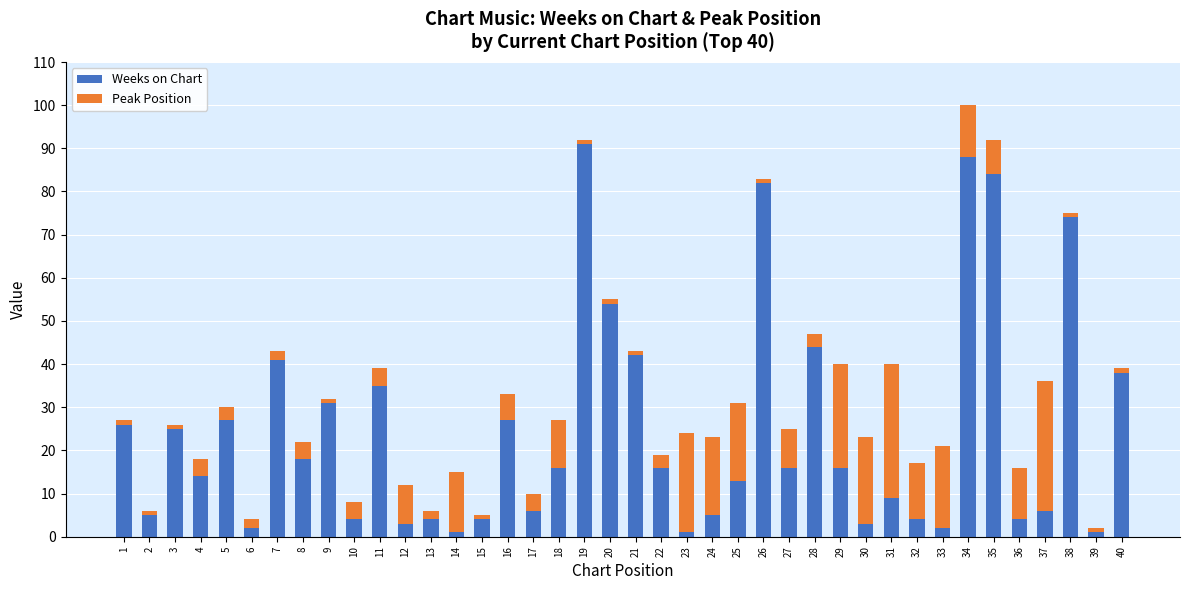

At which category is the sum across all series the highest?

34